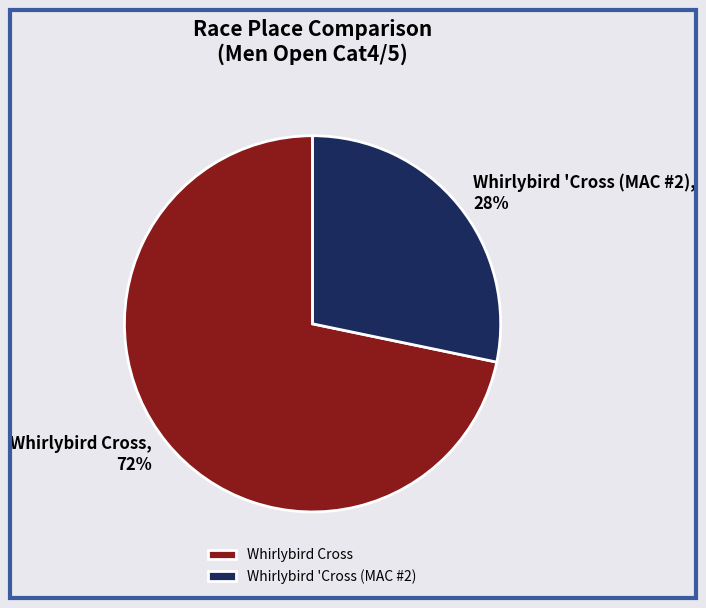

Which category has the smallest portion of the pie?

Whirlybird 'Cross (MAC #2)